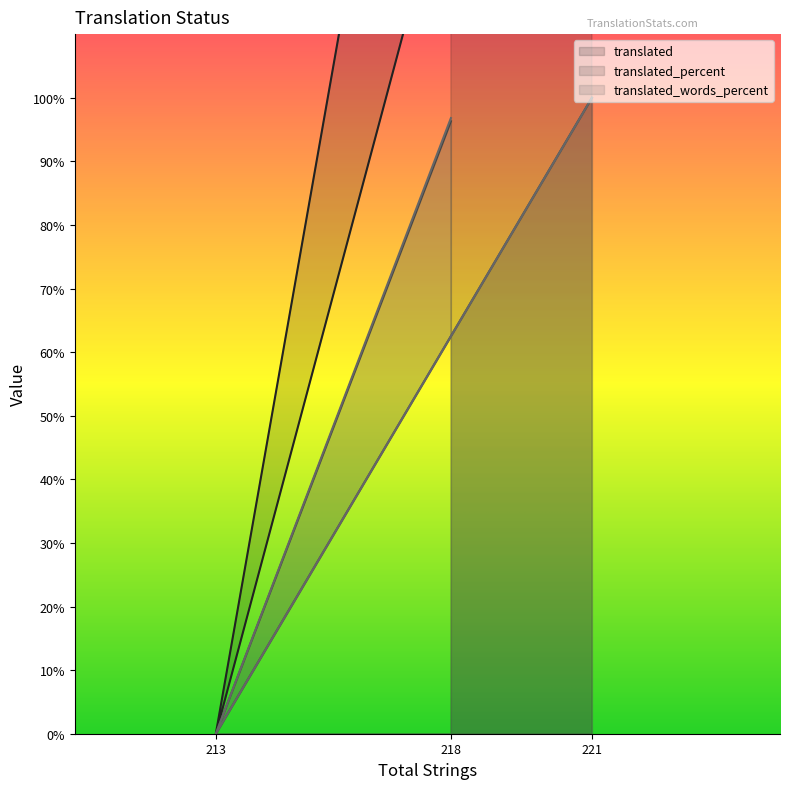

Which series changed the most between 221 and 213?

translated